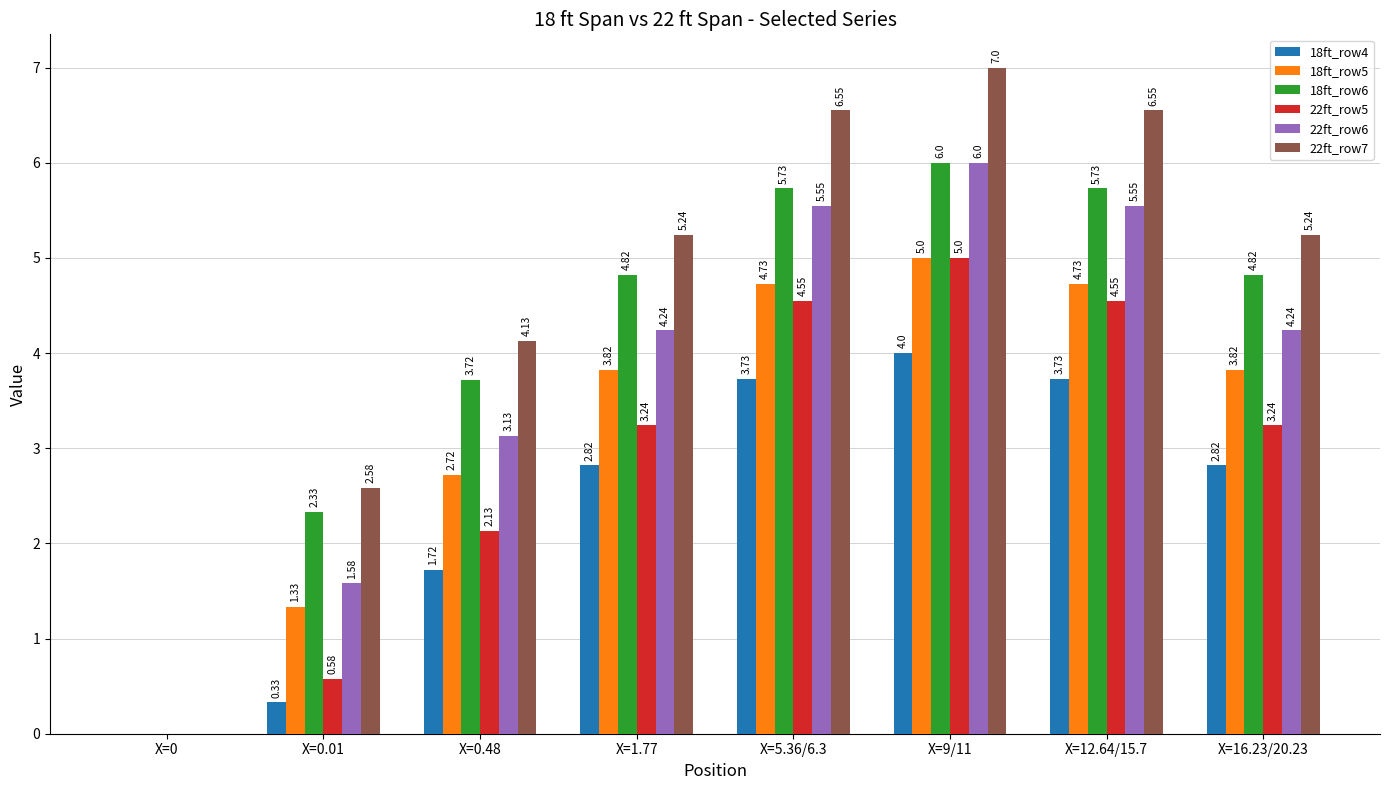

Which series has the largest total across all categories?

22ft_row7